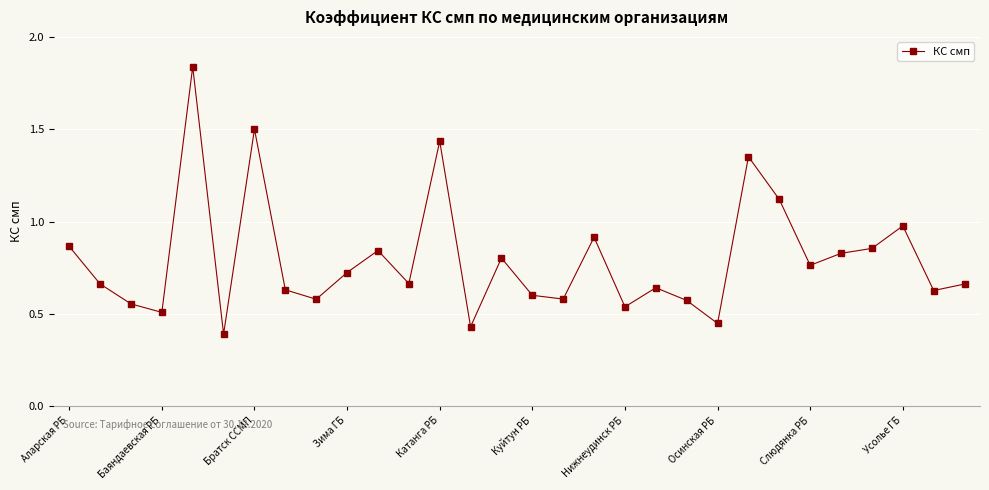

What is the difference between the second highest and minimum values?

1.1